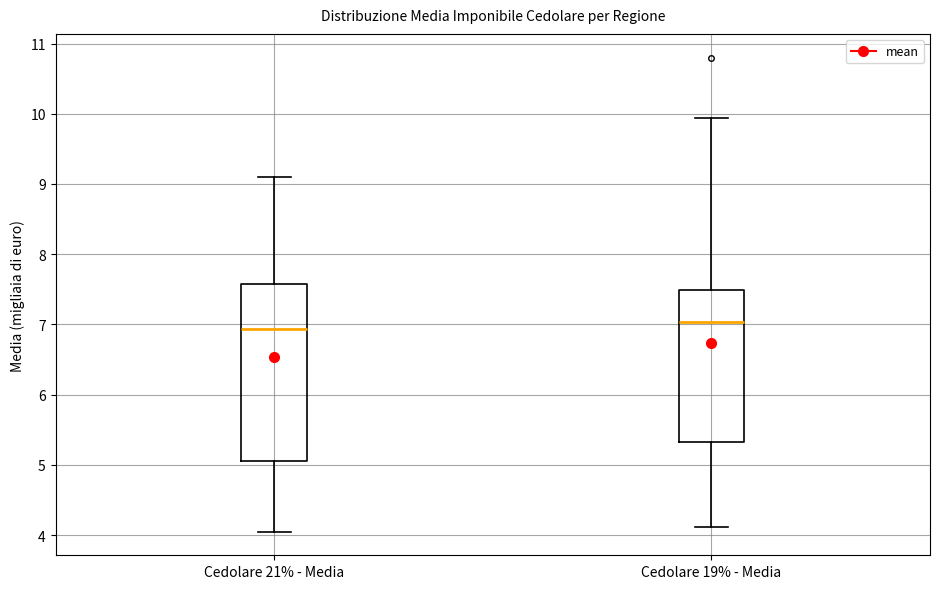

Reading left to right, read every box against the y-axis: the position of its median line, the range the box covers, and the ends of its whiskers. The values are not printed on the chart, so give them approximately, as read against the axis.

Cedolare 21% - Media: median 6.9, box 5.1 to 7.6, whiskers 4.1 to 9.1
Cedolare 19% - Media: median 7.0, box 5.3 to 7.5, whiskers 4.1 to 9.9